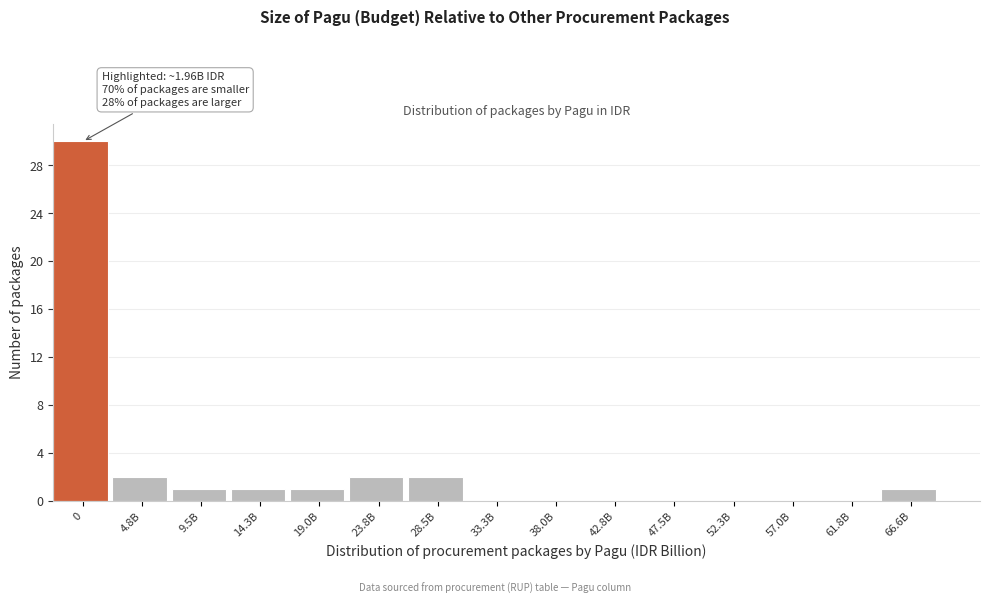

Reading left to right, what are all the values shown in this chart?

0=30	4.8B=2	9.5B=1	14.3B=1	19.0B=1	23.8B=2	28.5B=2	33.3B=0	38.0B=0	42.8B=0	47.5B=0	52.3B=0	57.0B=0	61.8B=0	66.6B=1